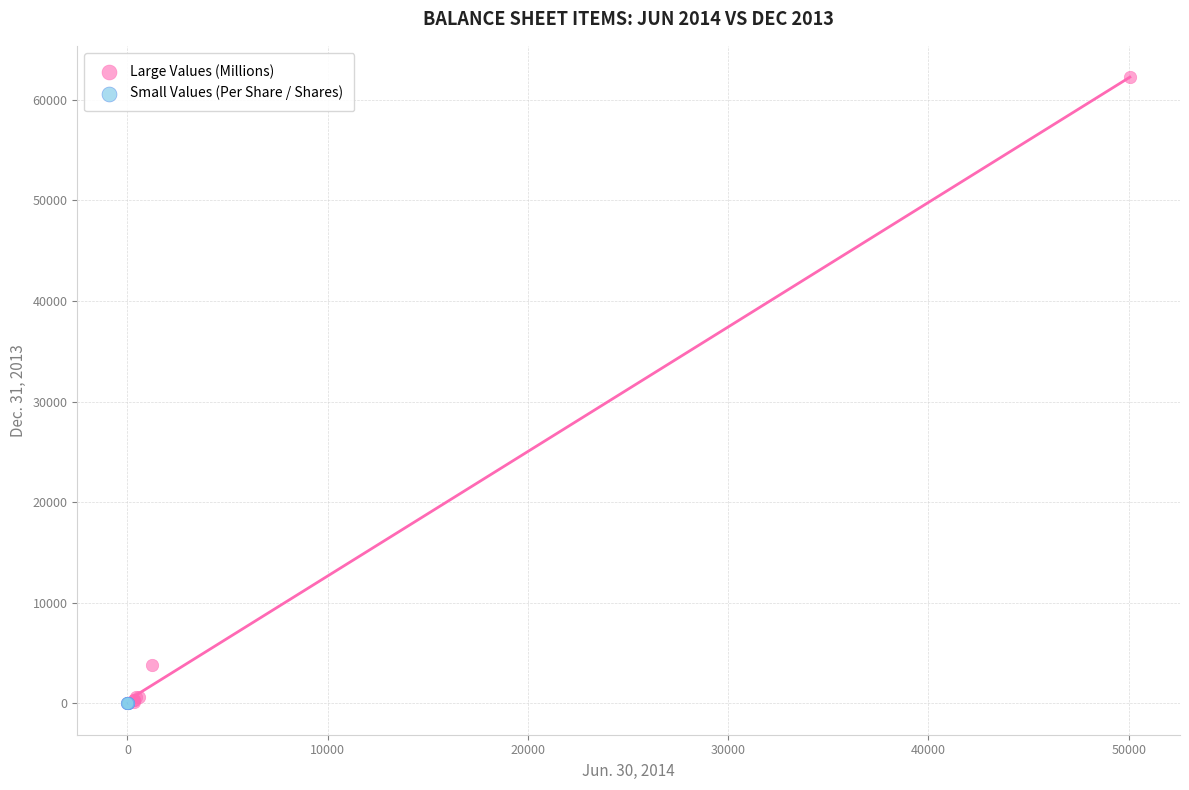

What are all the series names shown in the legend?

Large Values (Millions), Small Values (Per Share / Shares)